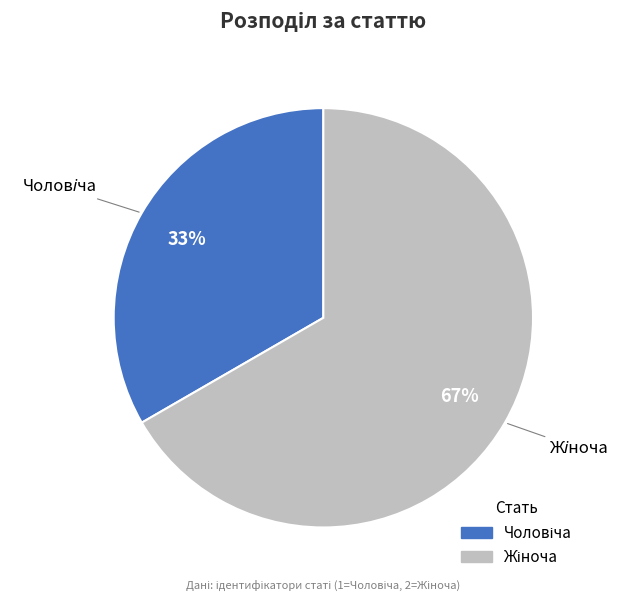

Is there any slice that represents more than half of the pie?

Yes